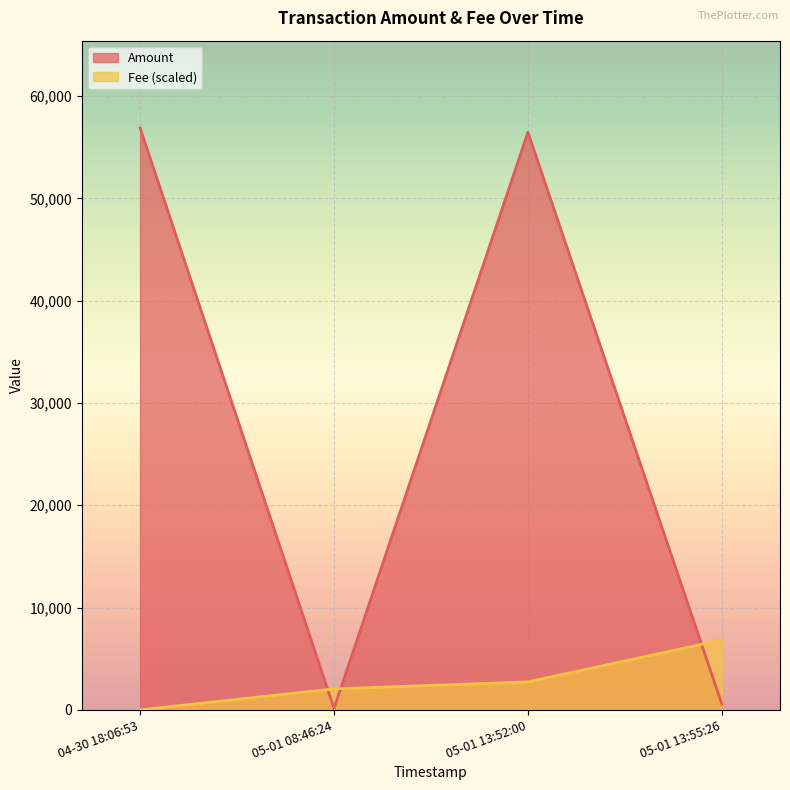

Is it true that Amount equals 83453.9 at 2023-05-01 13:52:00?

False